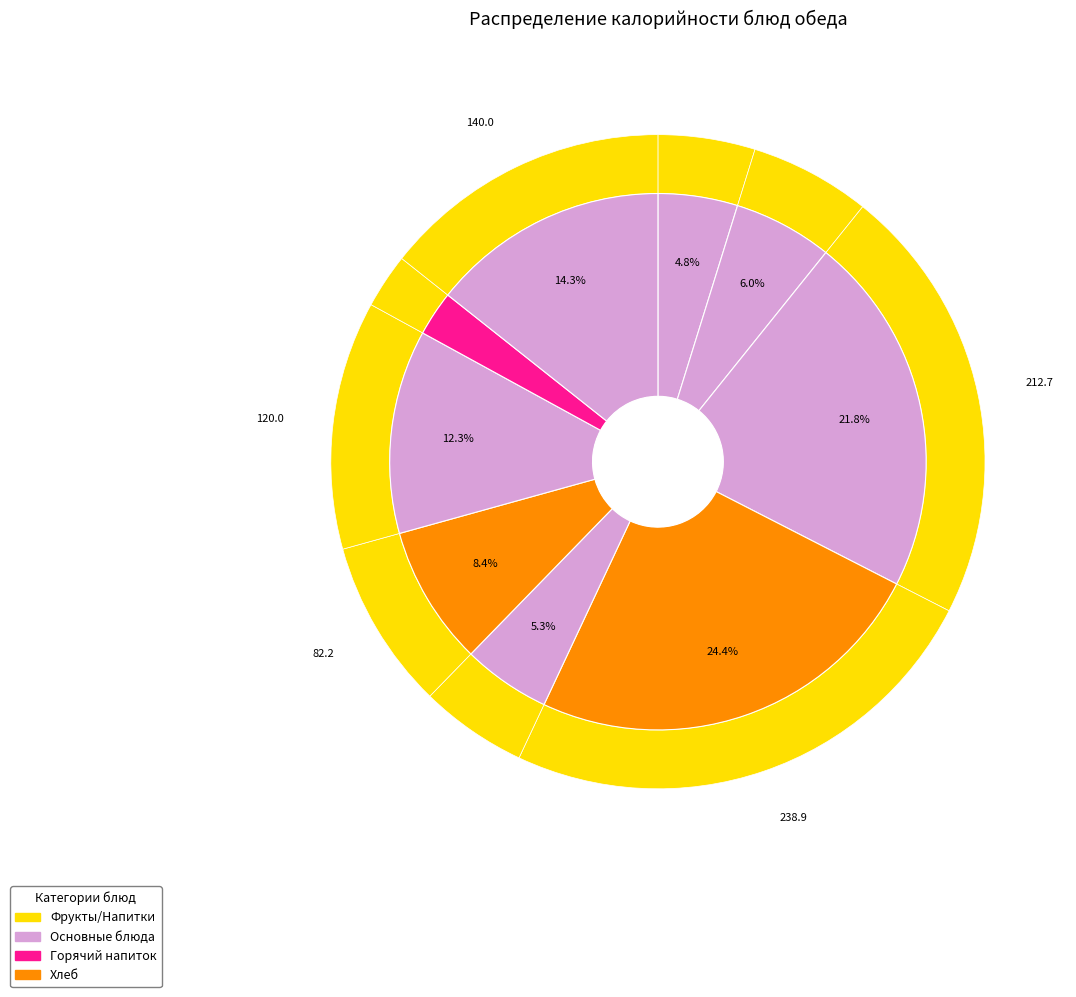

Is there any slice that represents more than half of the pie?

No